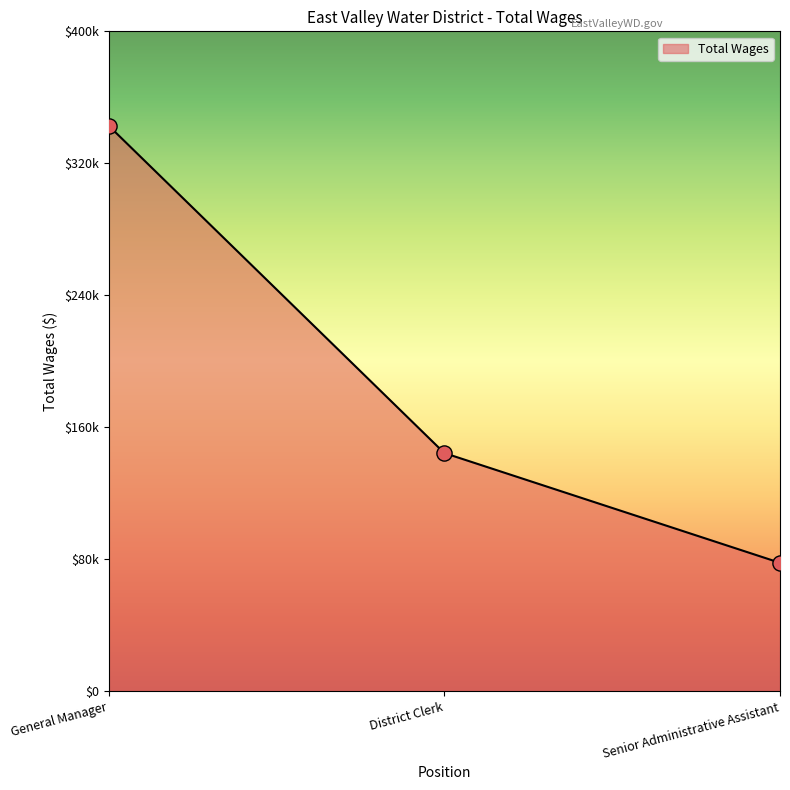

What is the change in value from General Manager to Senior Administrative Assistant?

-265039